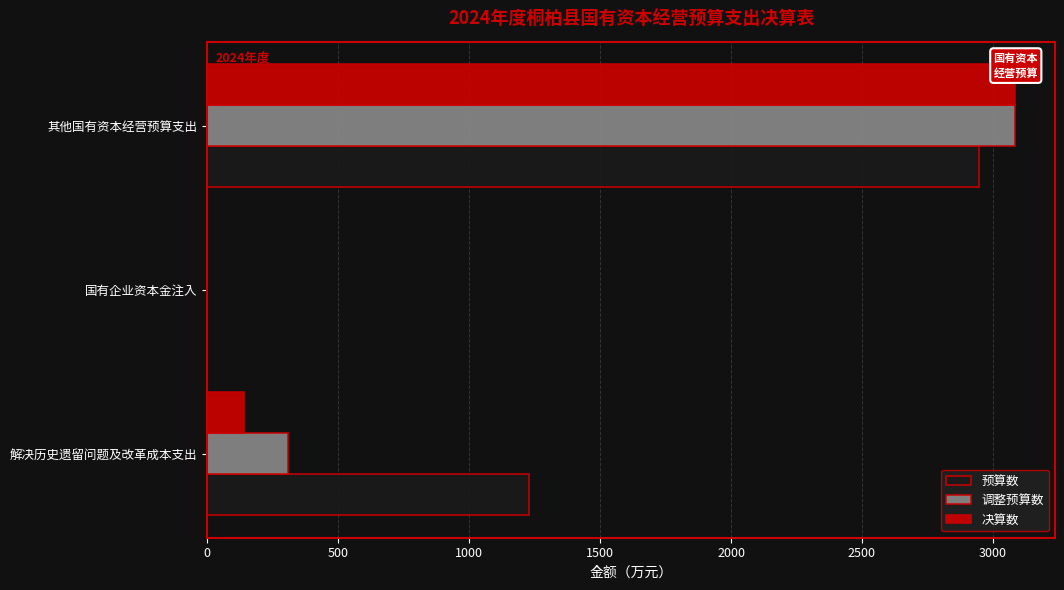

Count the number of data series in this chart.

3